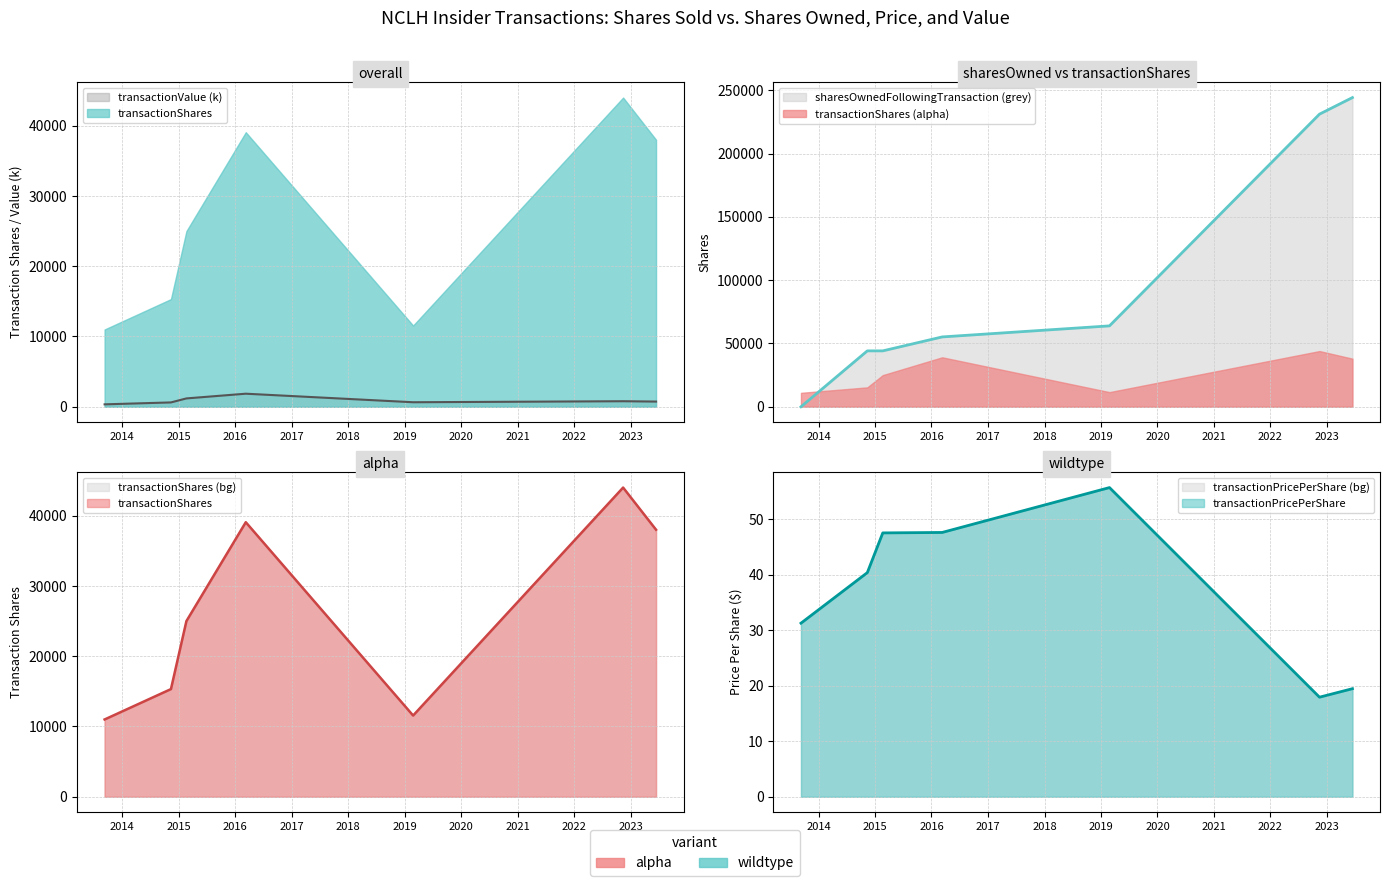

What is the lowest value of the transactionPricePerShare series?

17.9